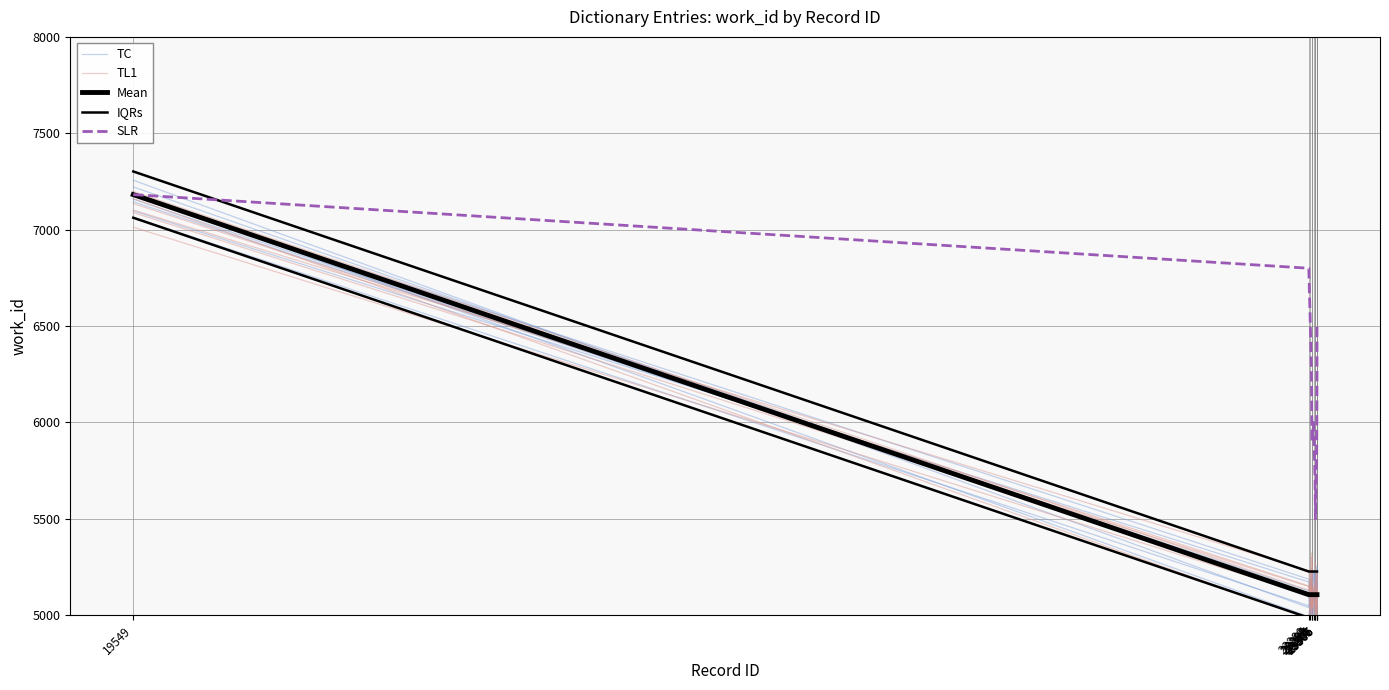

Which category has the highest value across all series?

19549